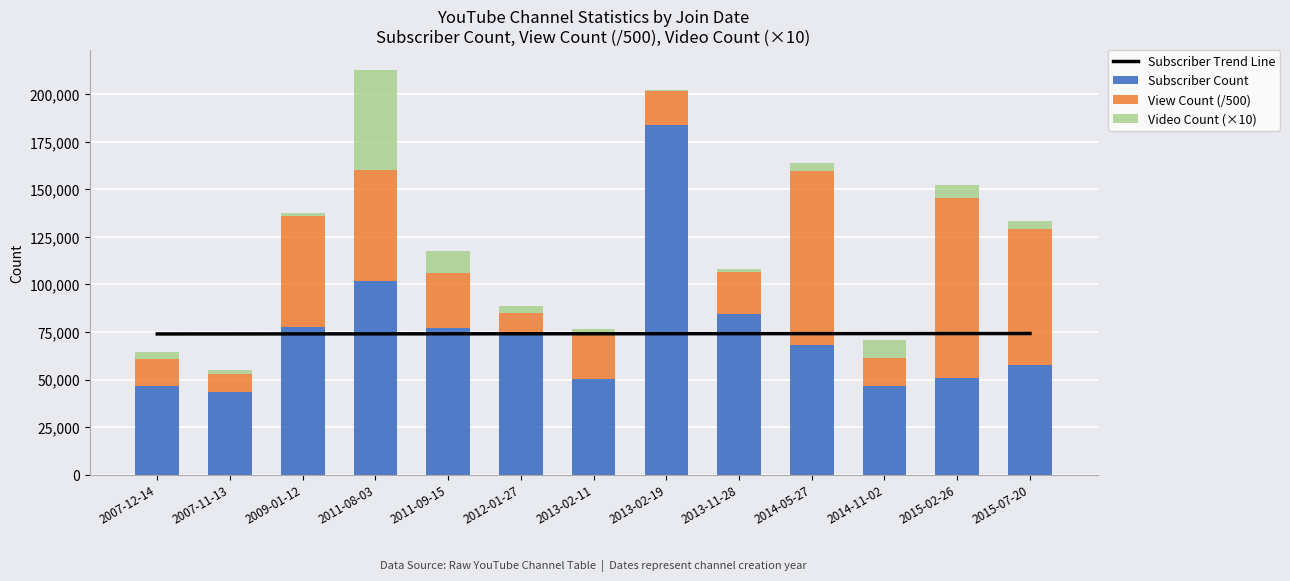

What is the difference between the maximum and minimum values in the Video Count (×10) series?

51650.0